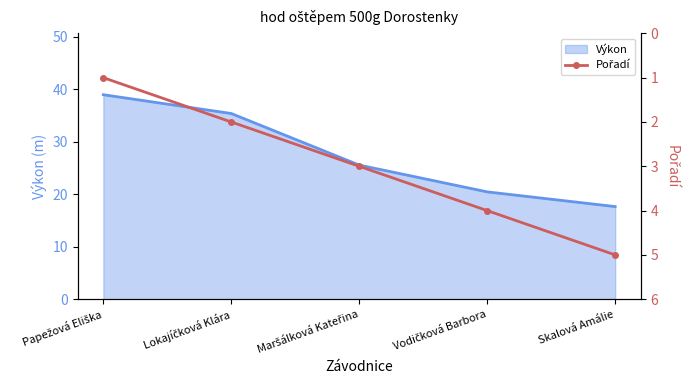

Which category has the lowest value in the Výkon series?

Skalová Amálie